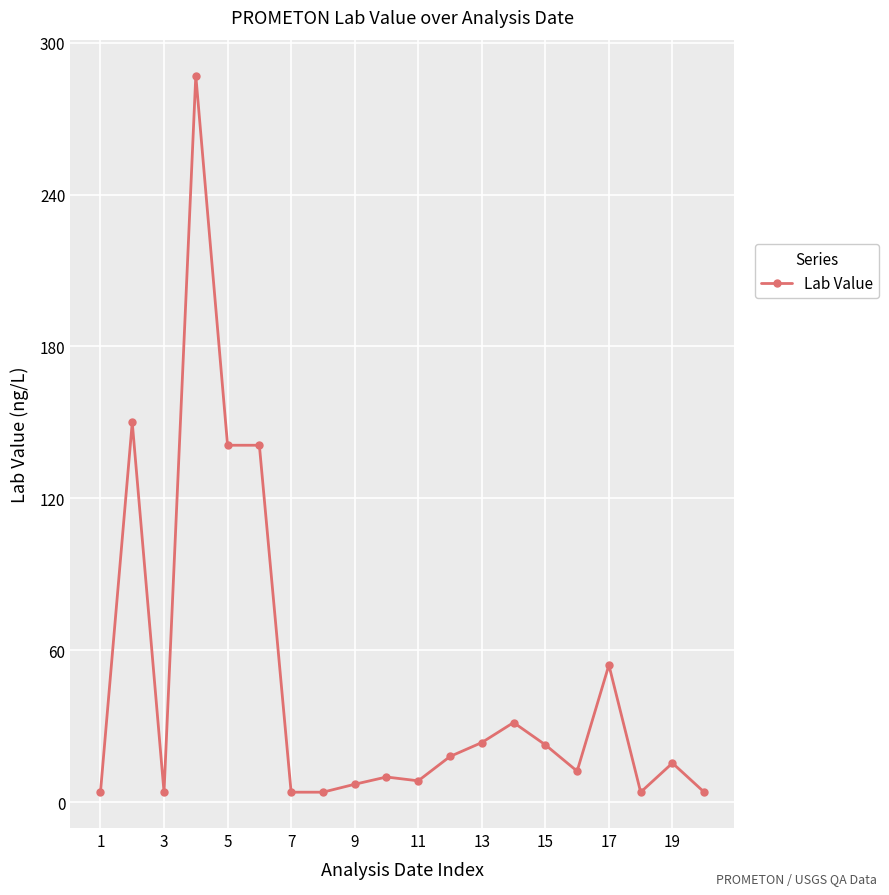

Does the chart have visible grid lines?

Yes